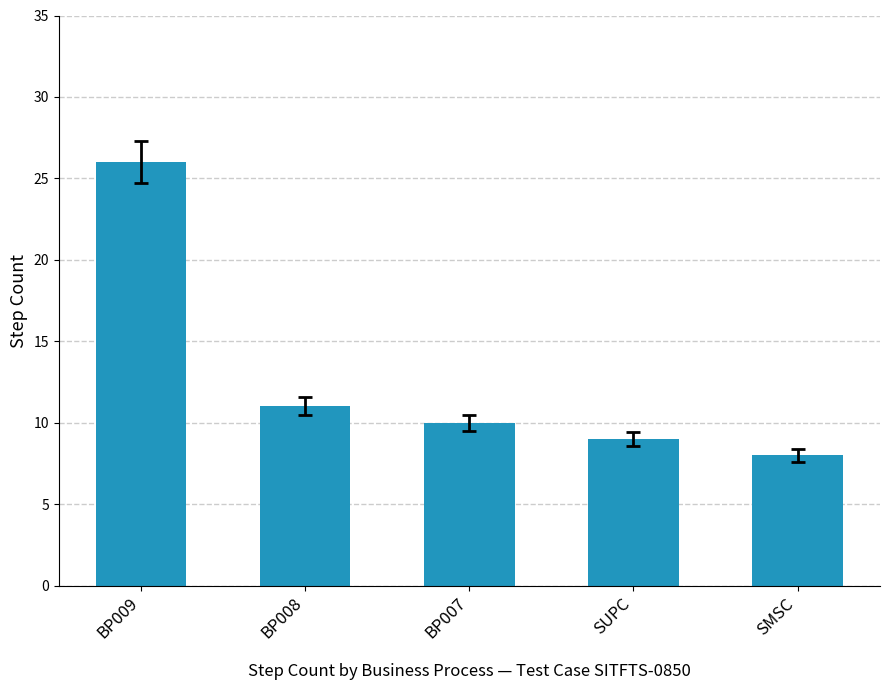

Which label corresponds to the largest value in the chart?

BP009